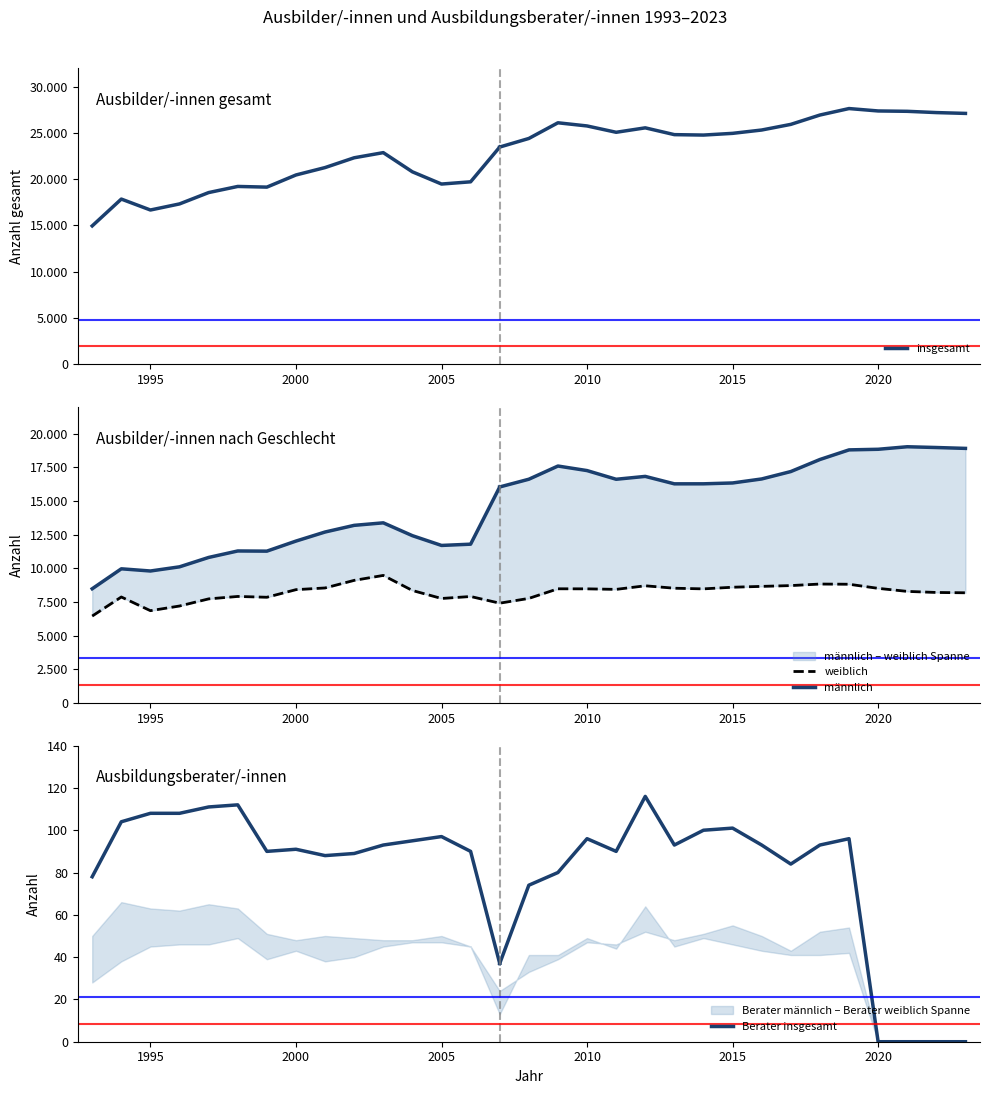

The value of weiblich at 9 is 9105. True or false?

True